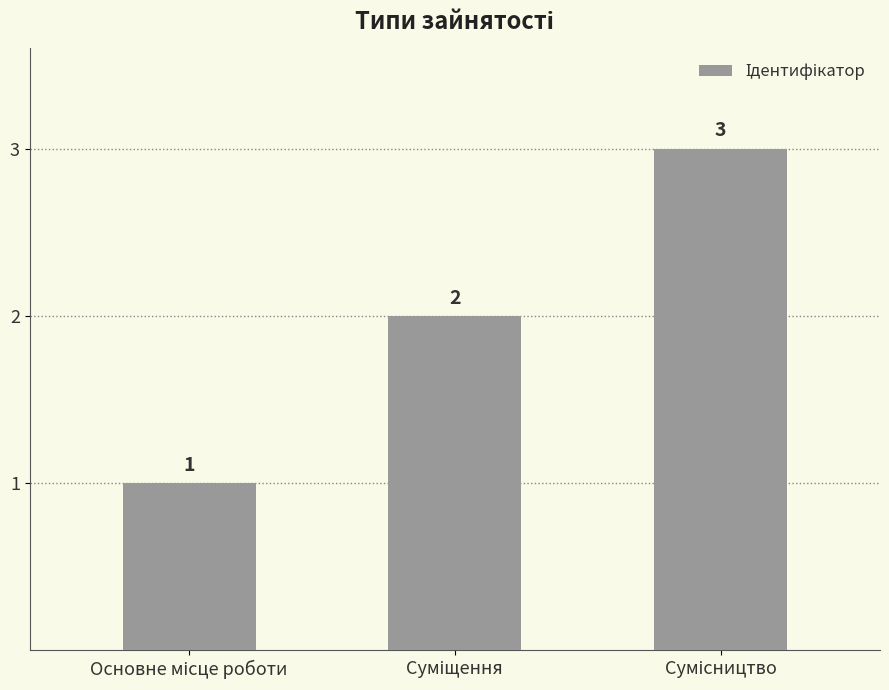

How many bars are there in total?

3